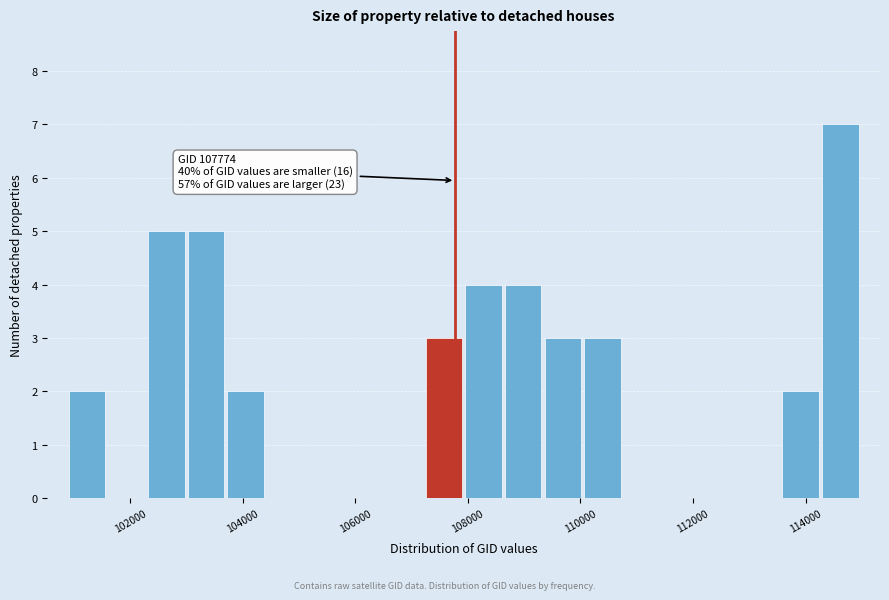

Read against the x-axis, roughly where is the centre of the tallest bar?

114600